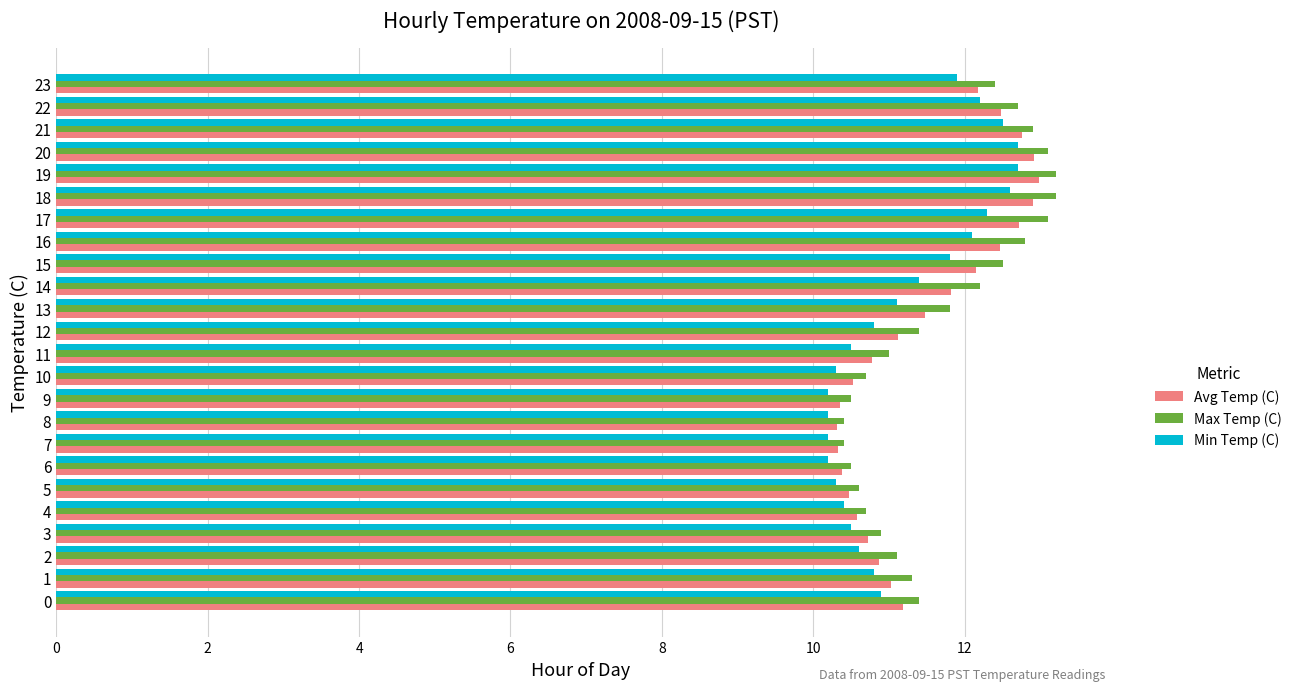

What is the average value of the Avg Temp (C) series?

11.5